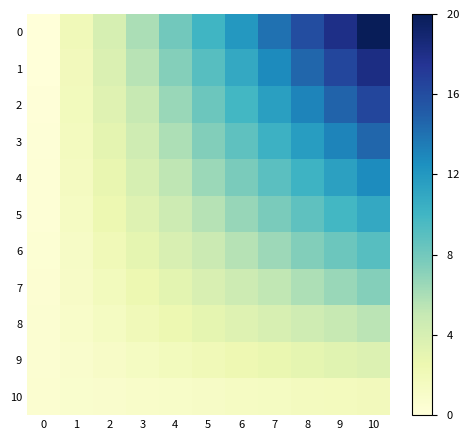

How many data points does each series have?

11